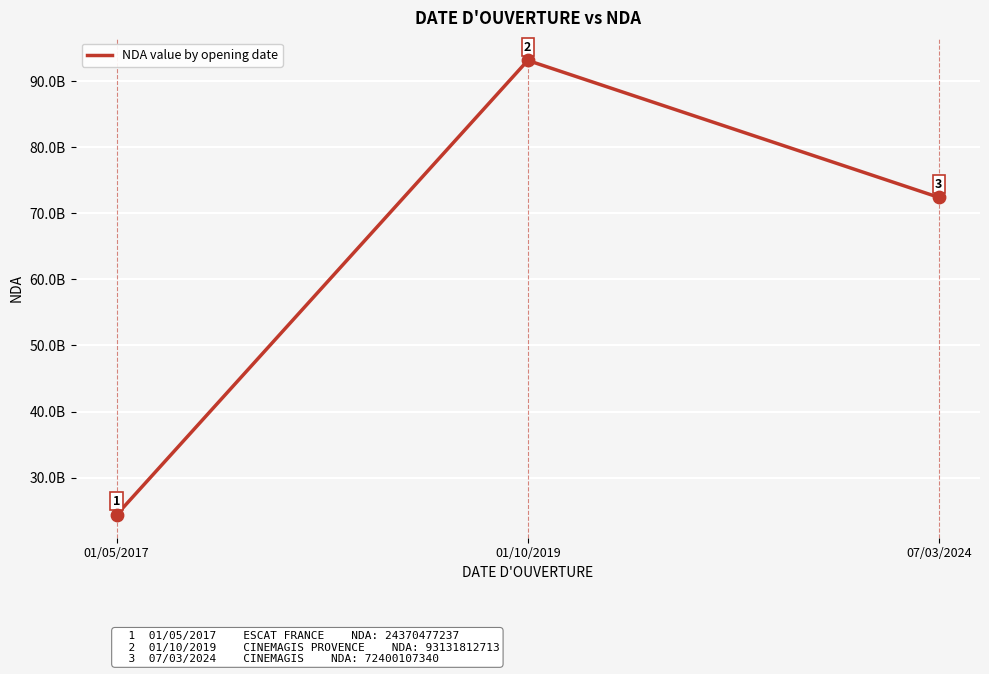

Is this an area chart (filled region under the line)?

No